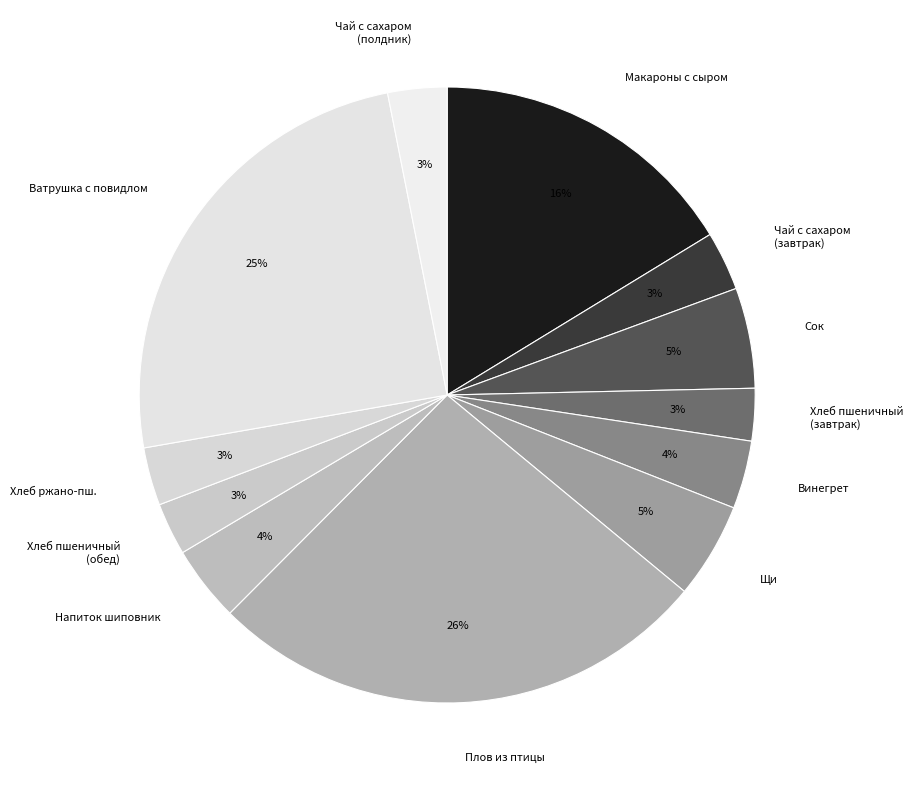

How many segments does this pie chart have?

12